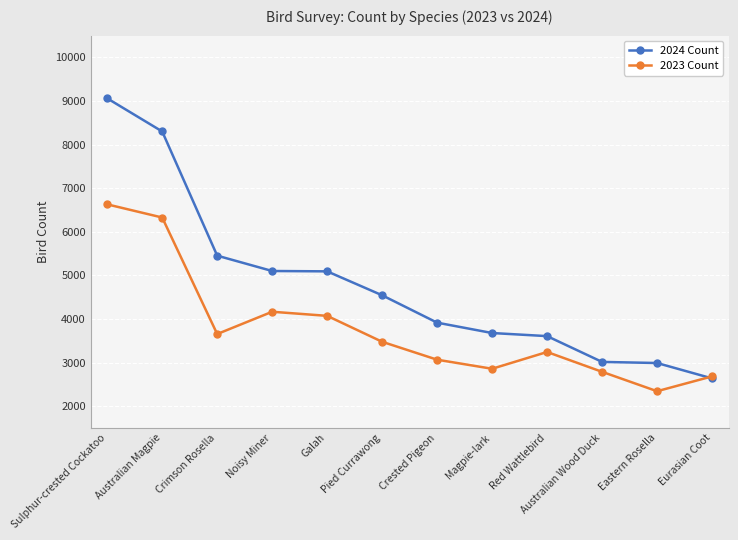

Does the chart have visible grid lines?

Yes